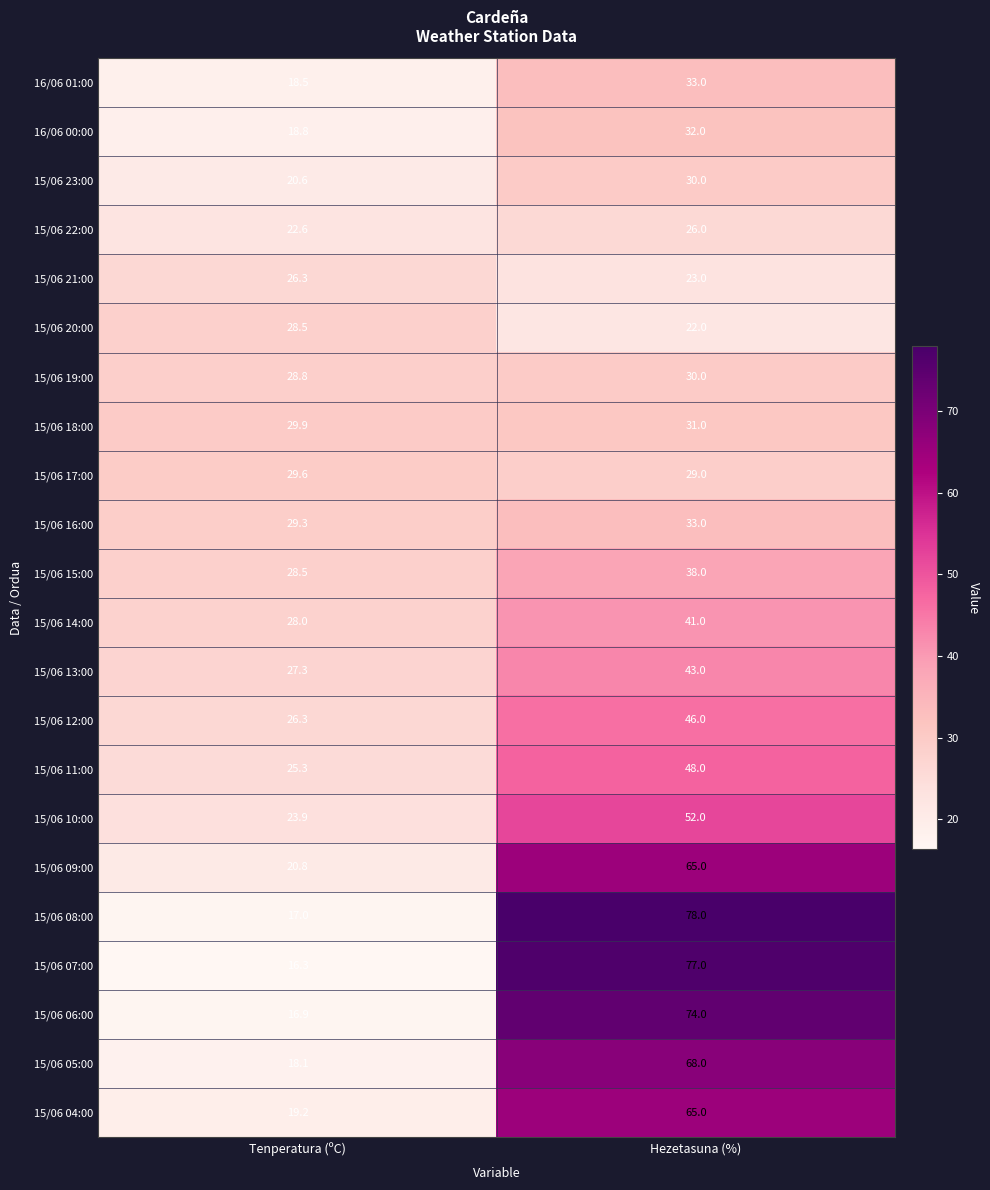

What is the minimum value shown in the chart?

16.3